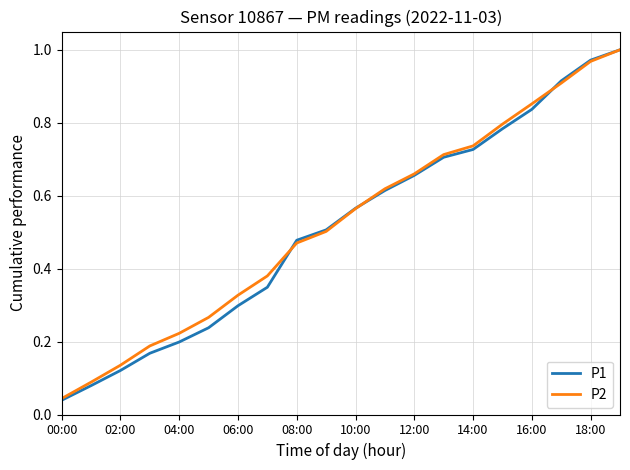

Which series has the widest spread of values?

P1